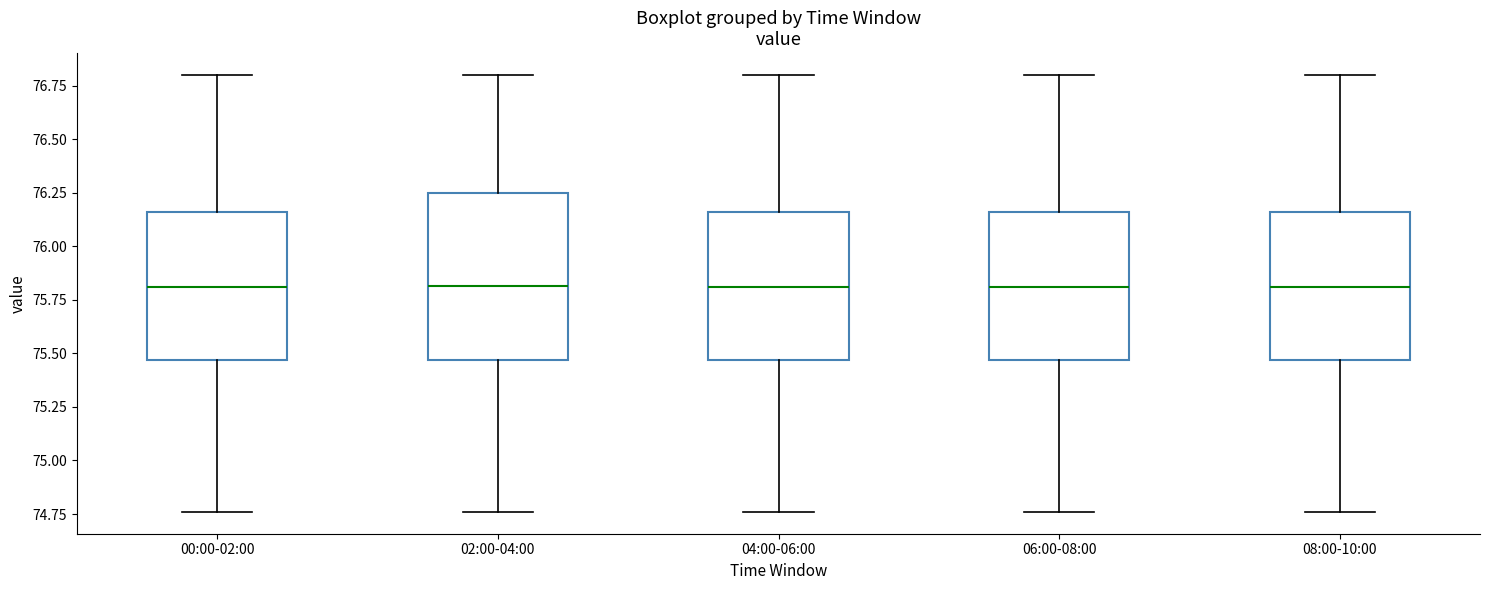

Where does the upper whisker of the box for 06:00-08:00 end on the y-axis? The values are not printed on the chart, so give them approximately, as read against the axis.

76.80